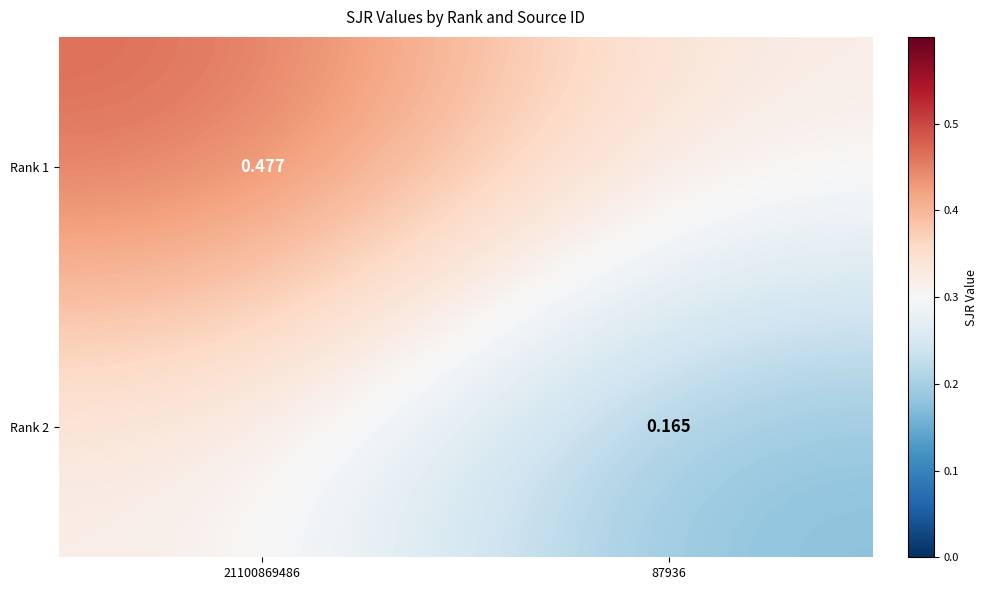

What is the average value of the Rank 2 series?

0.2